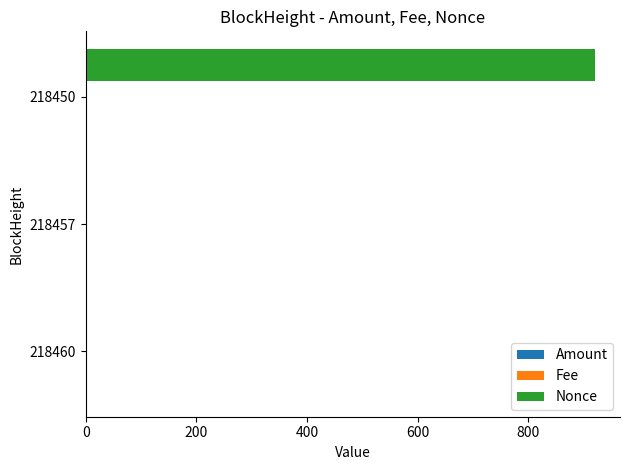

At which label is Nonce closest to 460?

218460